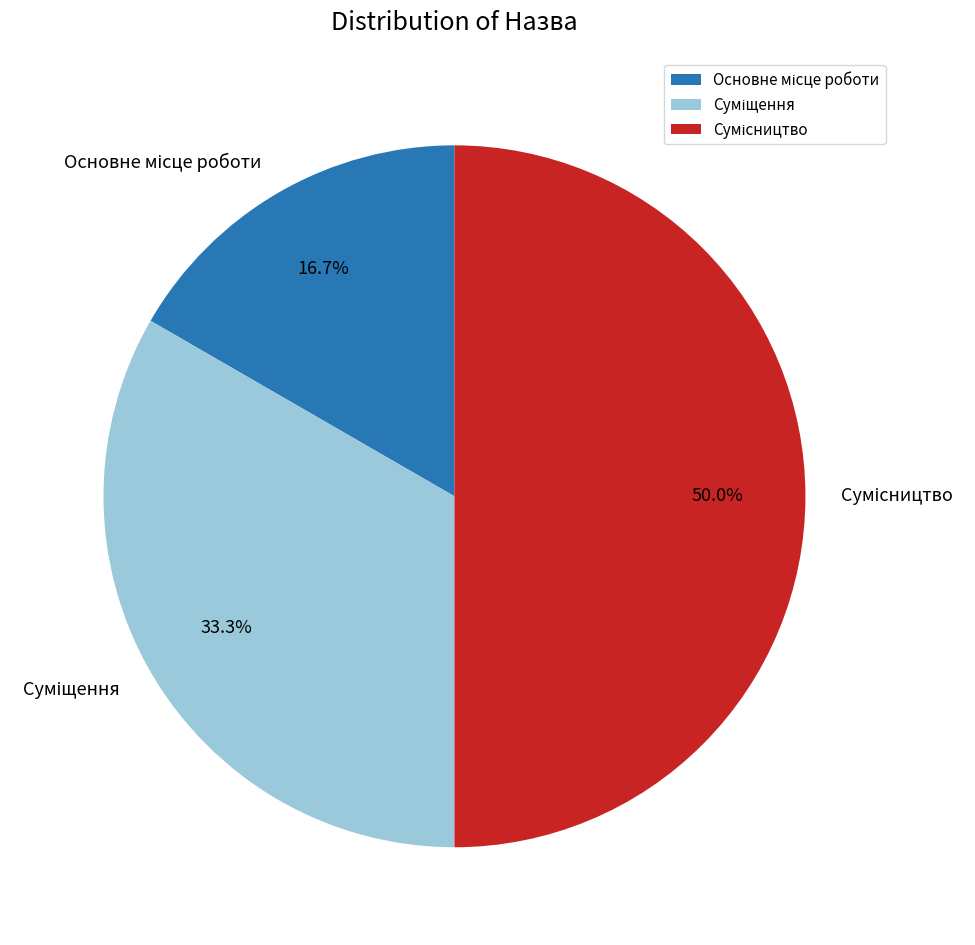

How many slices are in this pie chart?

3